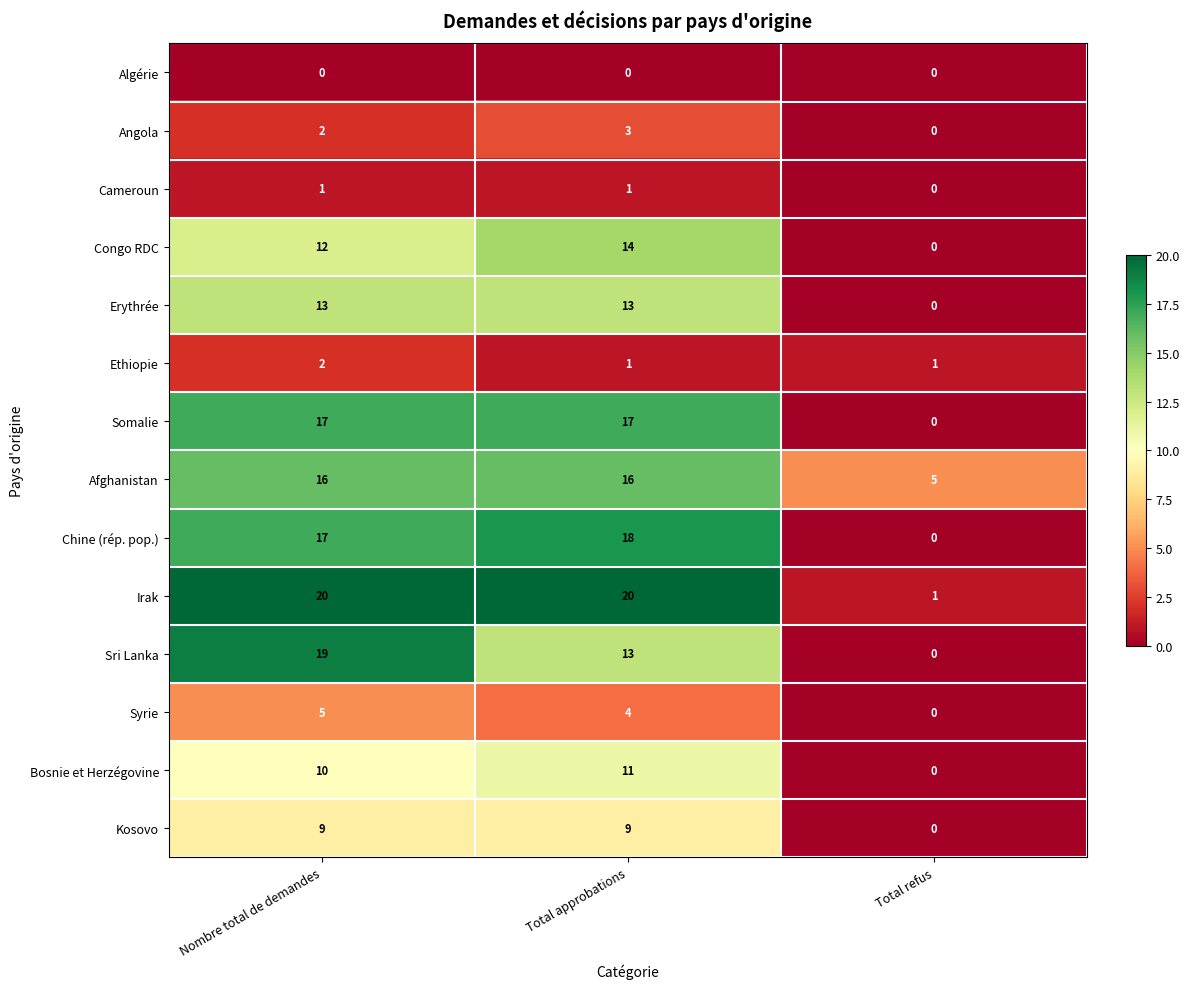

What is the sum of all Kosovo values?

18